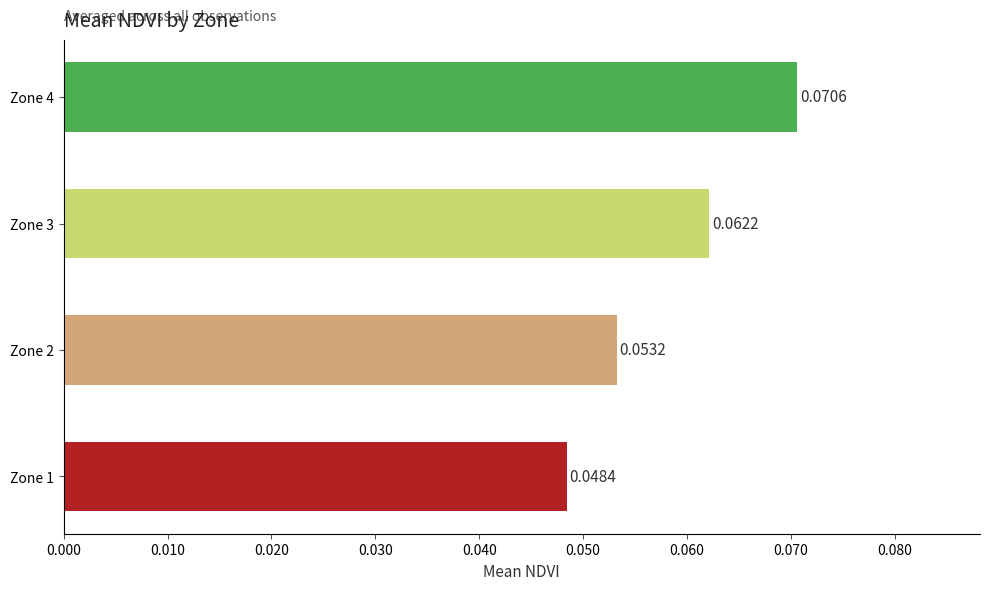

Rank the categories by value from lowest to highest.

Zone 1, Zone 2, Zone 3, Zone 4